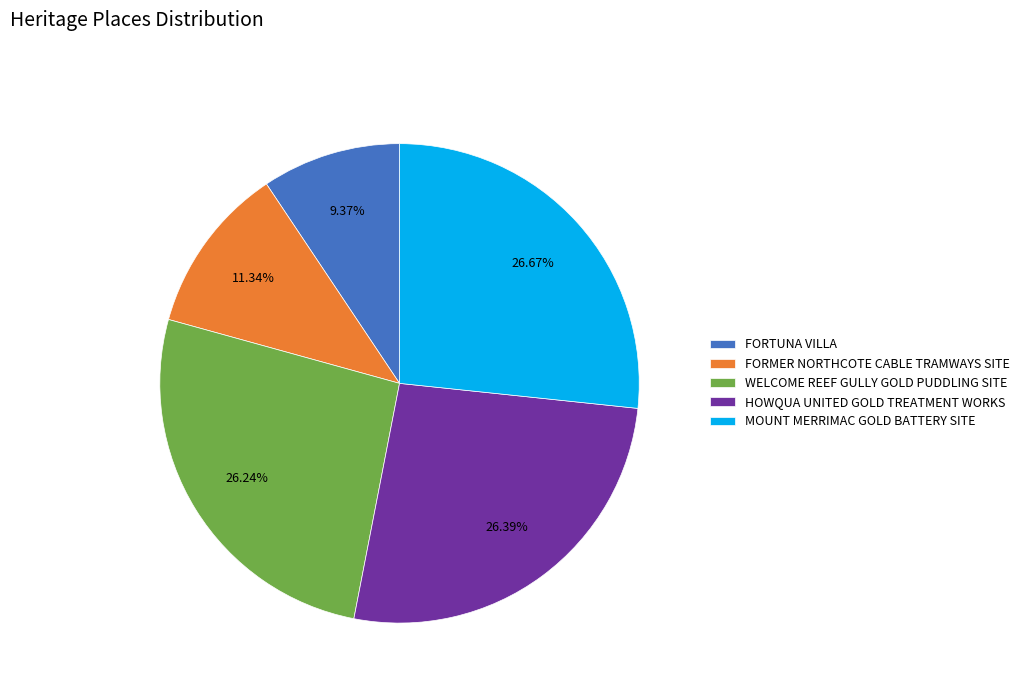

To the nearest percent, what percentage of the pie is WELCOME REEF GULLY GOLD PUDDLING SITE?

26%